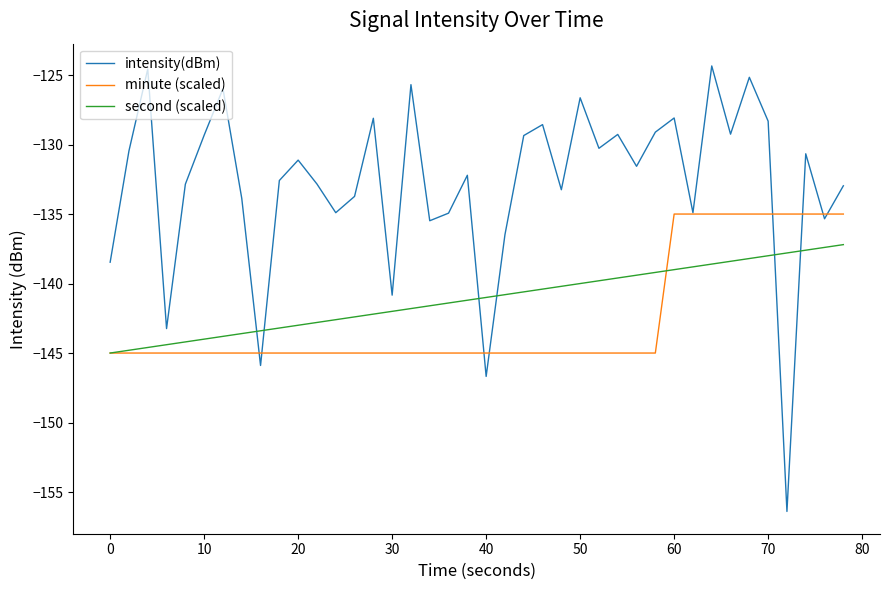

Rank the series by their maximum value, from highest to lowest.

intensity(dBm), minute (scaled), second (scaled)